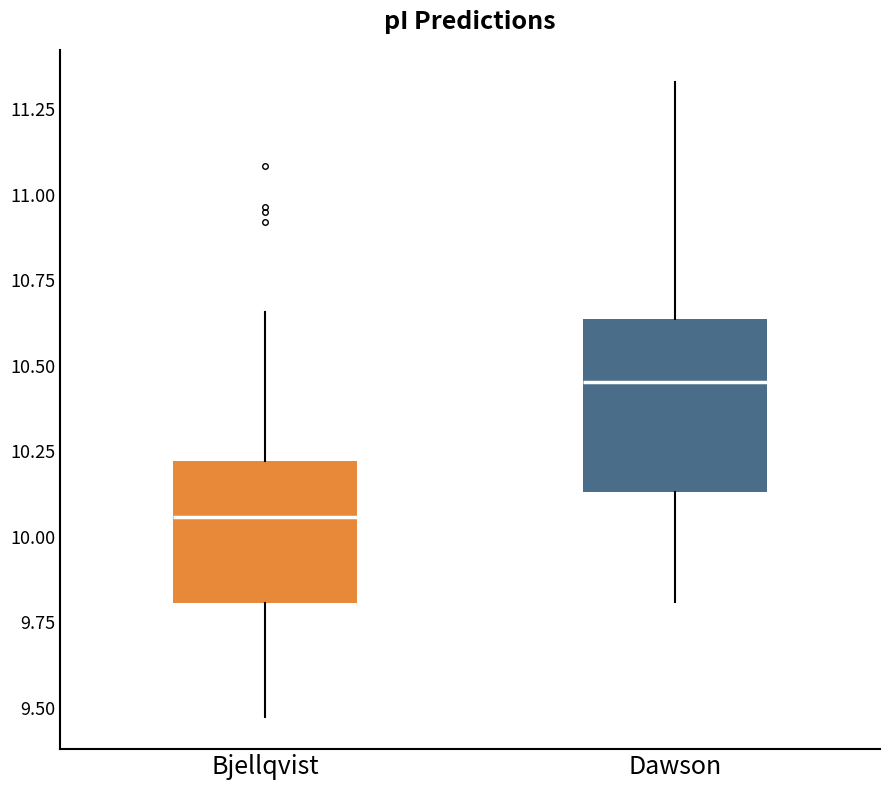

Reading left to right, read every box against the y-axis: the position of its median line, the range the box covers, and the ends of its whiskers. The values are not printed on the chart, so give them approximately, as read against the axis.

Bjellqvist: median 10.05, box 9.80 to 10.20, whiskers 9.45 to 10.65
Dawson: median 10.45, box 10.15 to 10.65, whiskers 9.80 to 11.35